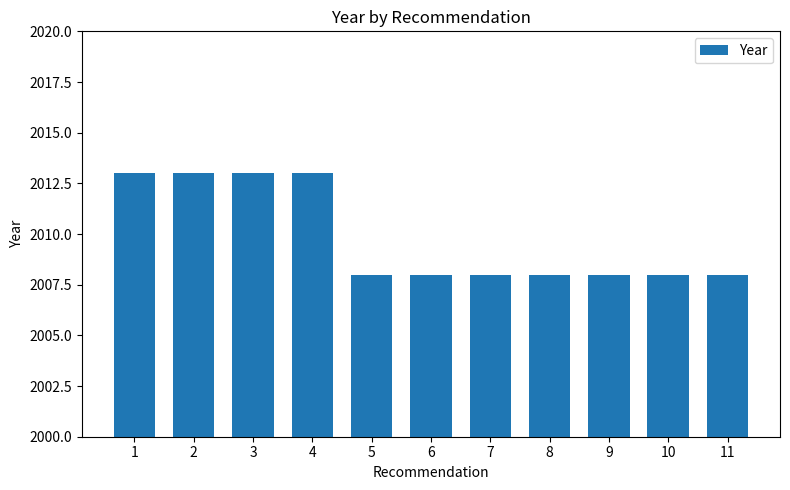

The value at 3 is 2013. True or false?

True